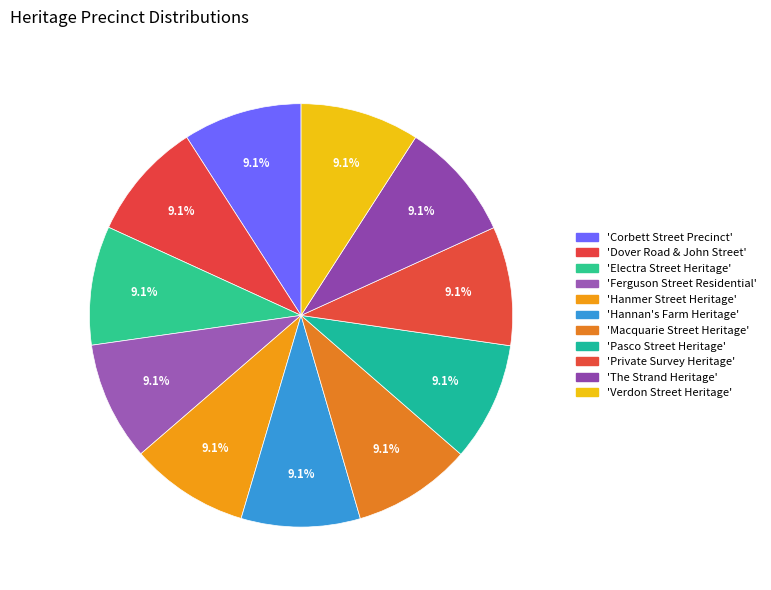

Count the number of slices in the pie.

11